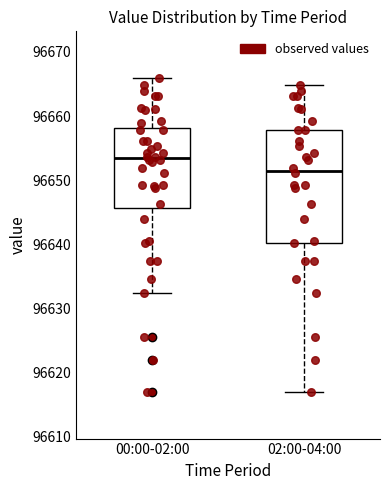

Which box has the highest median line?

00:00-02:00